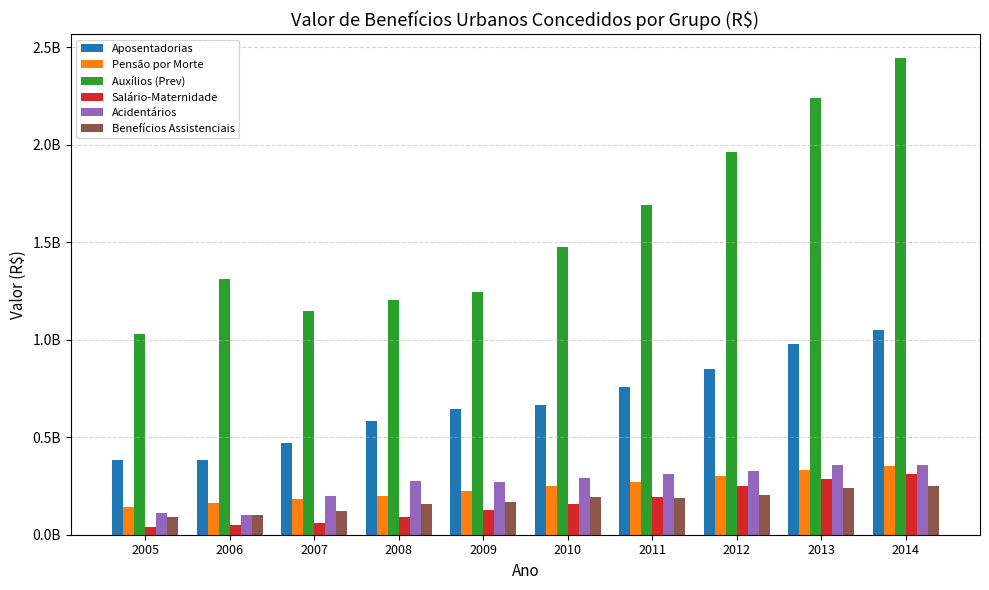

At which category does the chart reach its peak across all series?

2014